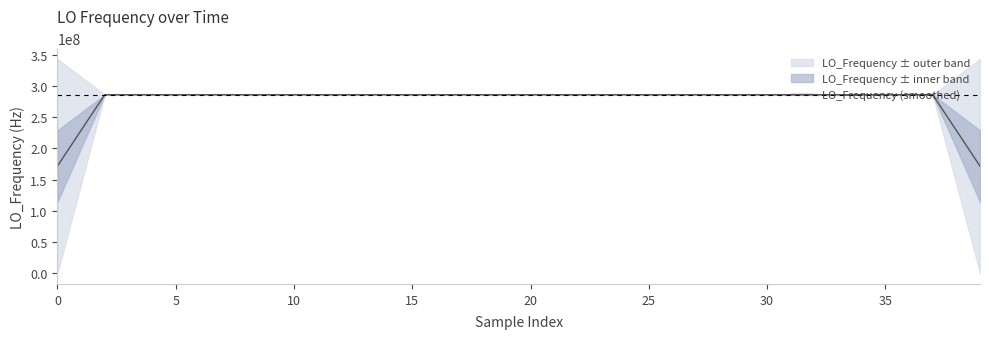

What is the ratio of the value at 15 to the value at 35?

1.0